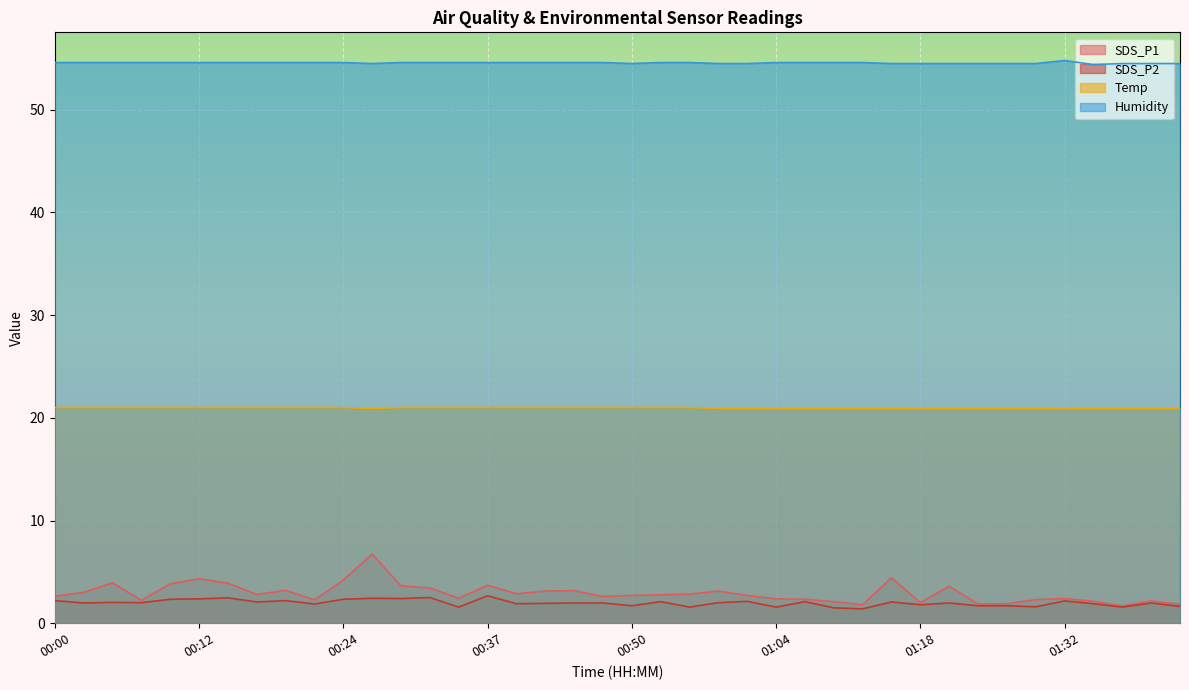

Which series has the widest spread of values?

SDS_P1